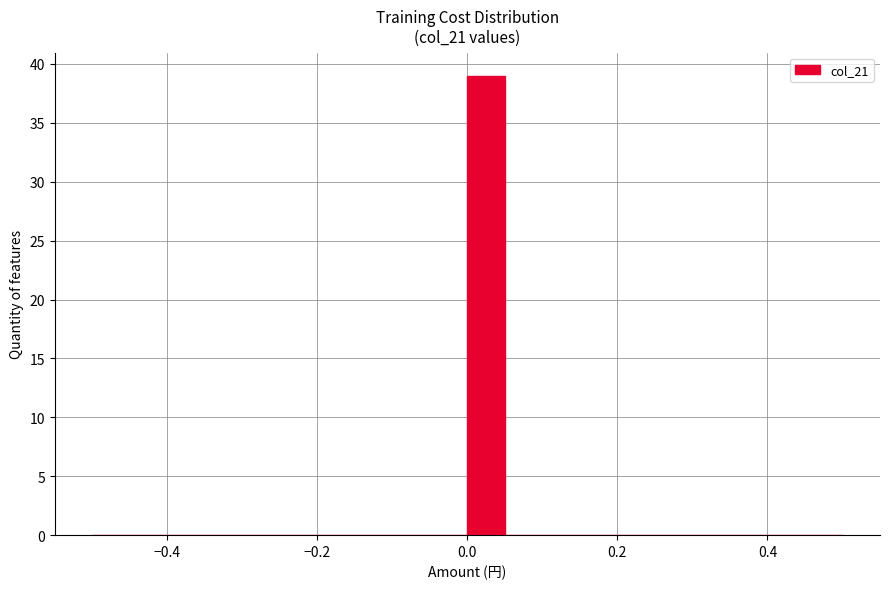

Around what value on the x-axis is the tallest bar? Give the approximate position of its centre, as read against the axis.

0.02